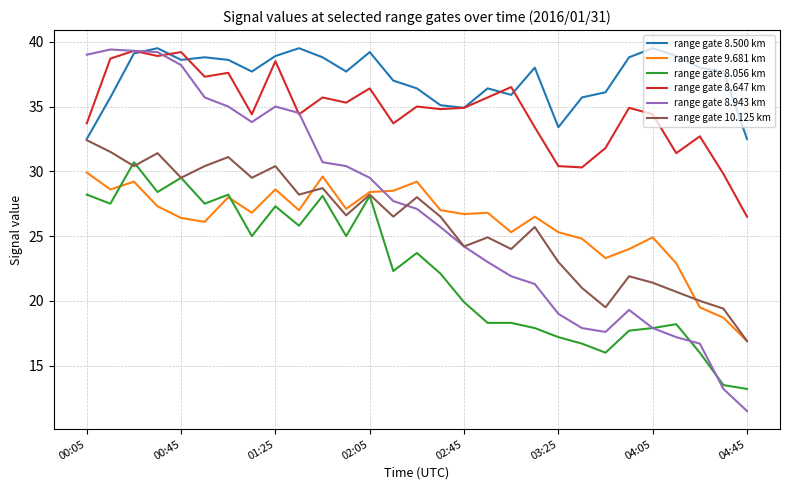

What is the lowest value of the range gate 8.647 km series?

26.5